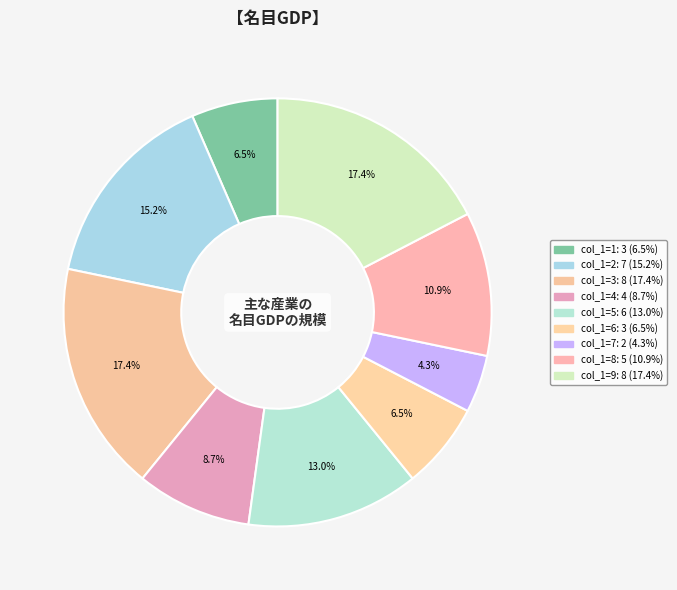

Which category has the smallest portion of the pie?

7